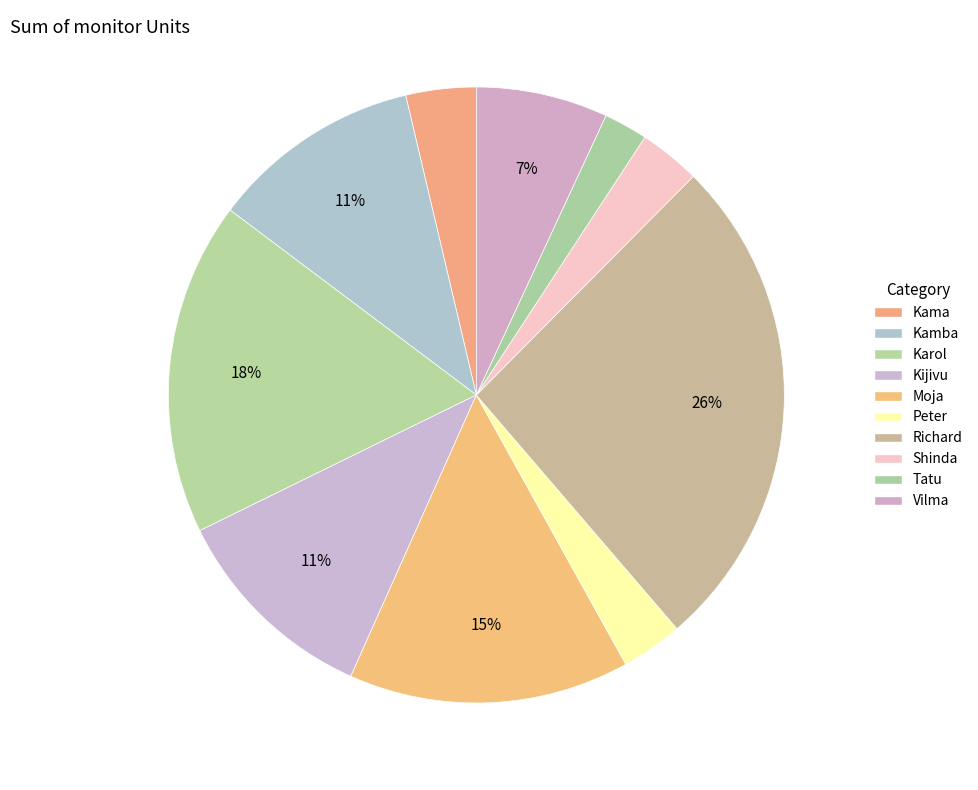

How many slices are in this pie chart?

10